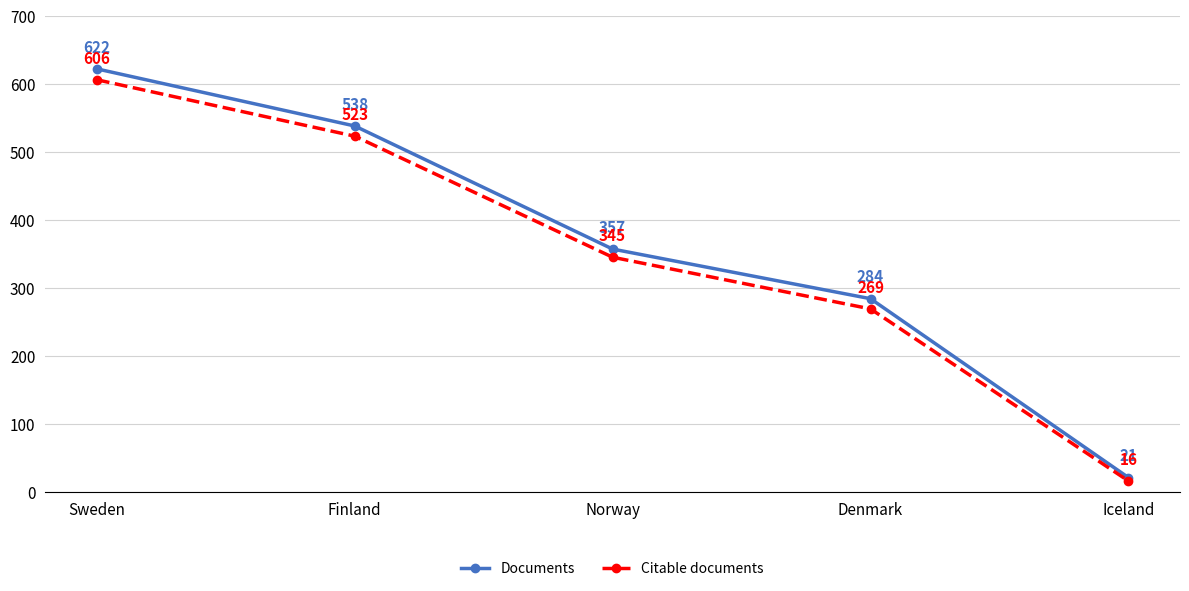

True or false: Citable documents and Documents intersect in this chart.

False